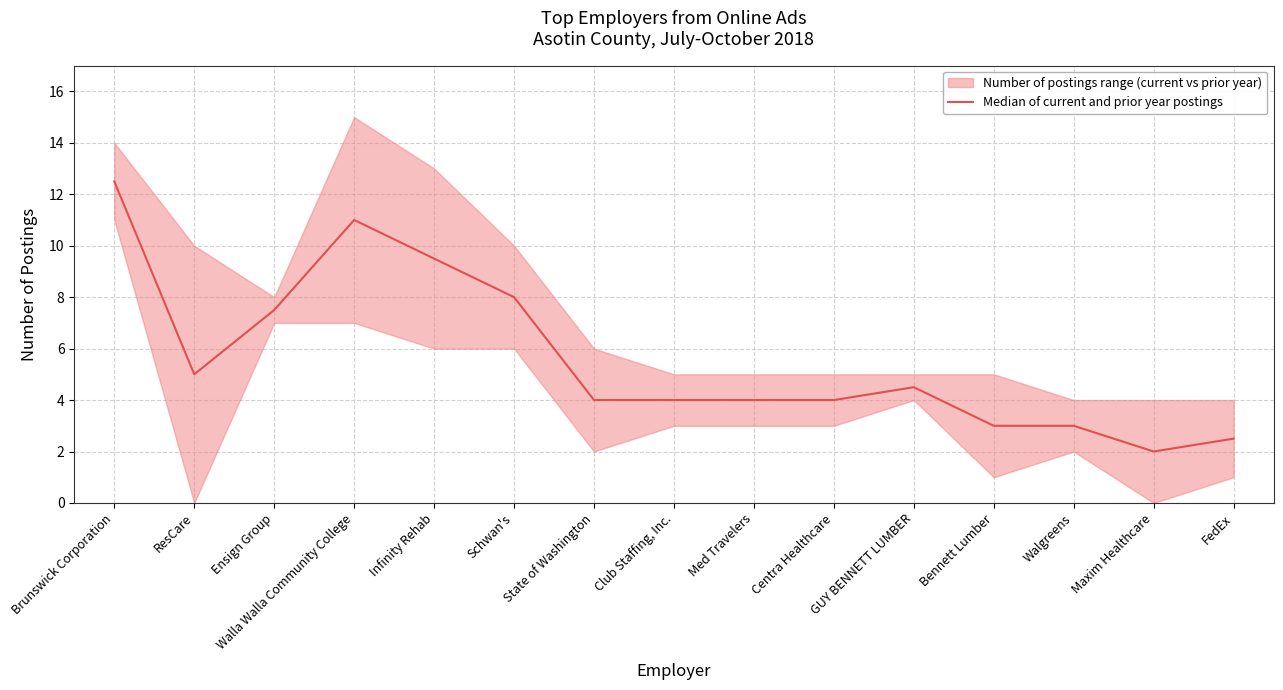

Rank the categories by value from highest to lowest.

Brunswick Corporation, Walla Walla Community College, Infinity Rehab, Schwan's, Ensign Group, ResCare, GUY BENNETT LUMBER, State of Washington, Club Staffing, Inc., Med Travelers, Centra Healthcare, Bennett Lumber, Walgreens, FedEx, Maxim Healthcare